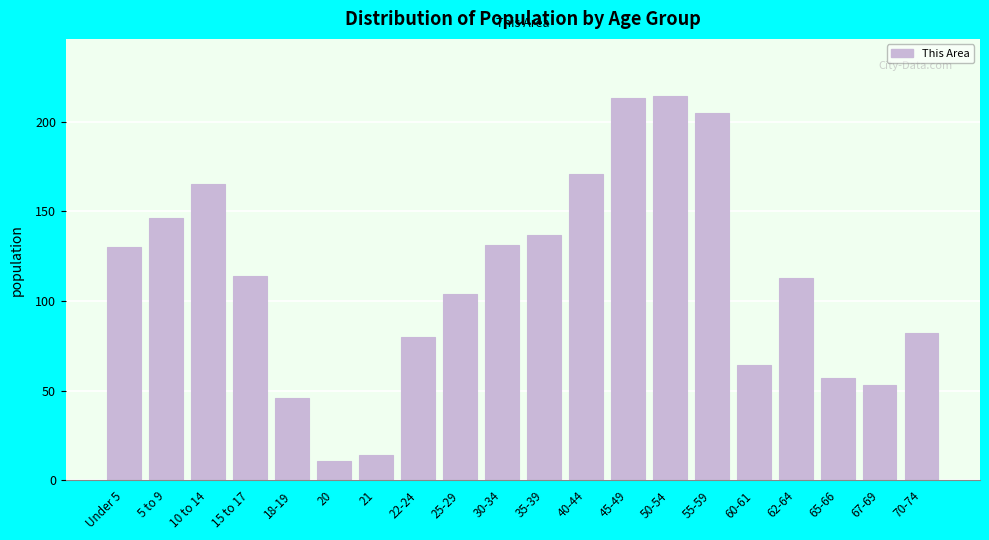

Reading left to right, list all the values displayed in this chart.

Under 5=130	5 to 9=146	10 to 14=165	15 to 17=114	18-19=46	20=11	21=14	22-24=80	25-29=104	30-34=131	35-39=137	40-44=171	45-49=213	50-54=214	55-59=205	60-61=64	62-64=113	65-66=57	67-69=53	70-74=82